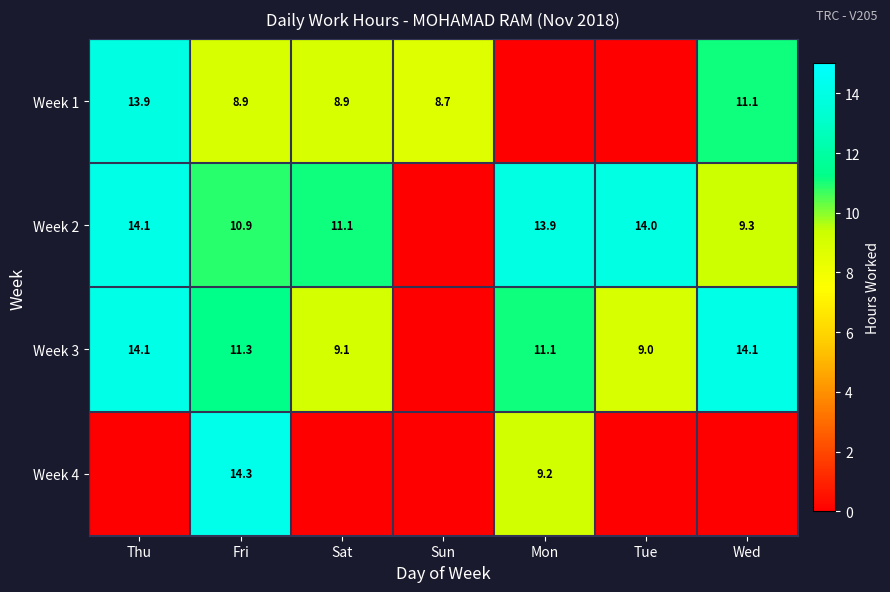

Is it true that Week 1 equals 18.1 at Wed?

False